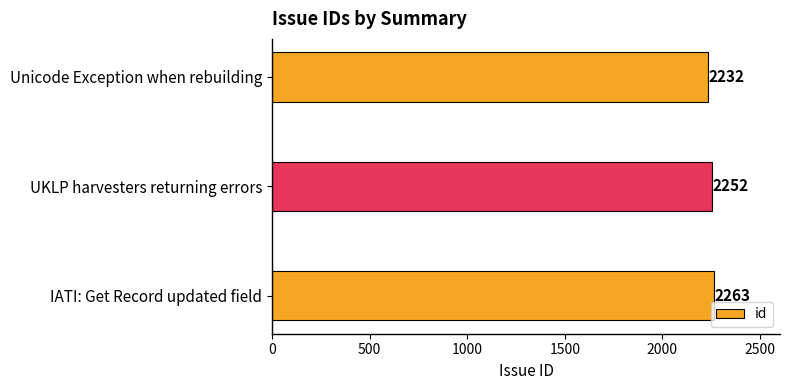

Are the bars horizontal?

Yes